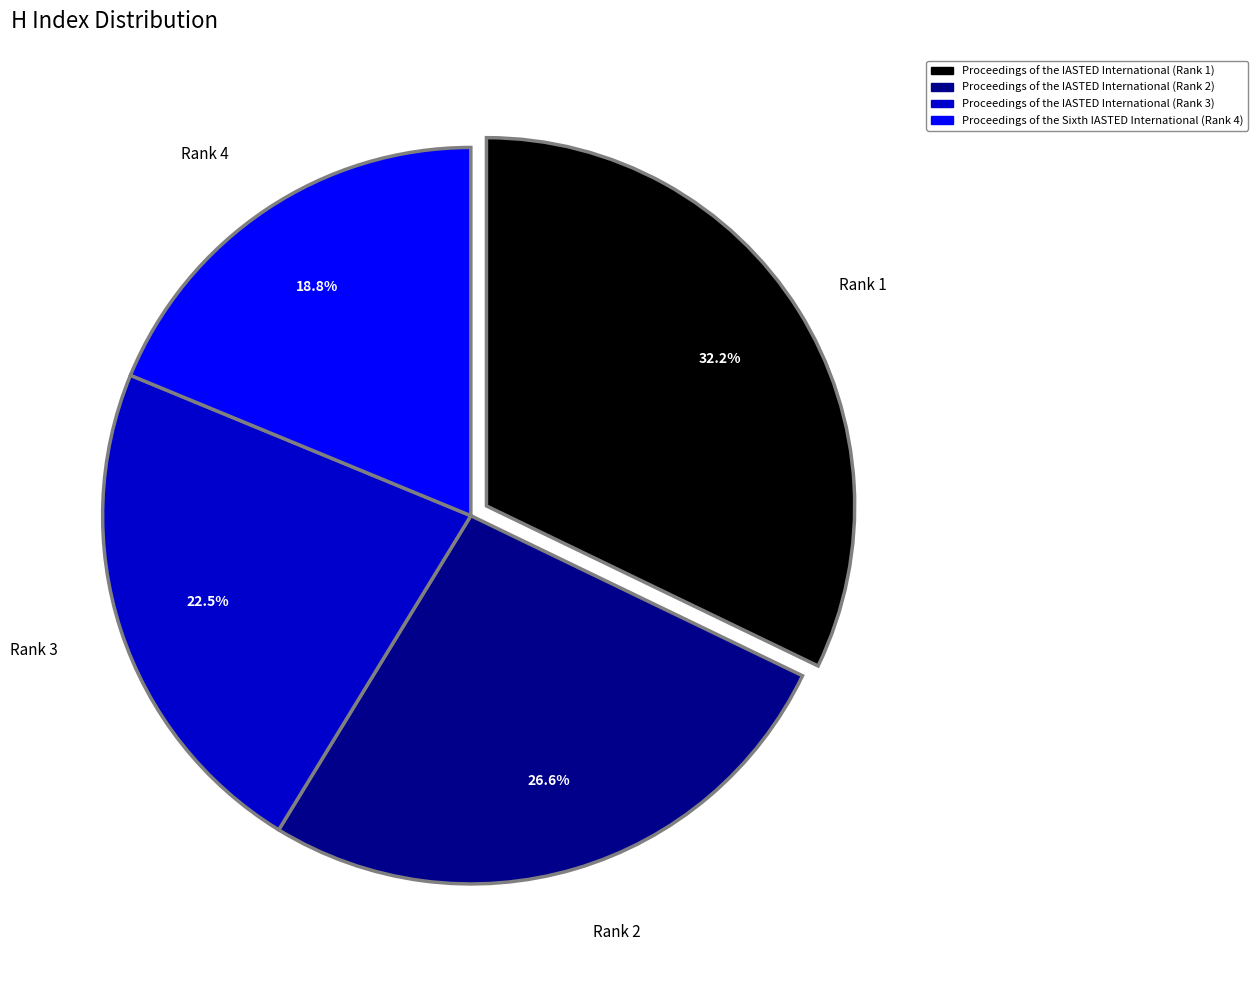

What percentage is the Proceedings of the IASTED International (Rank 1) slice, to the nearest percent?

32%